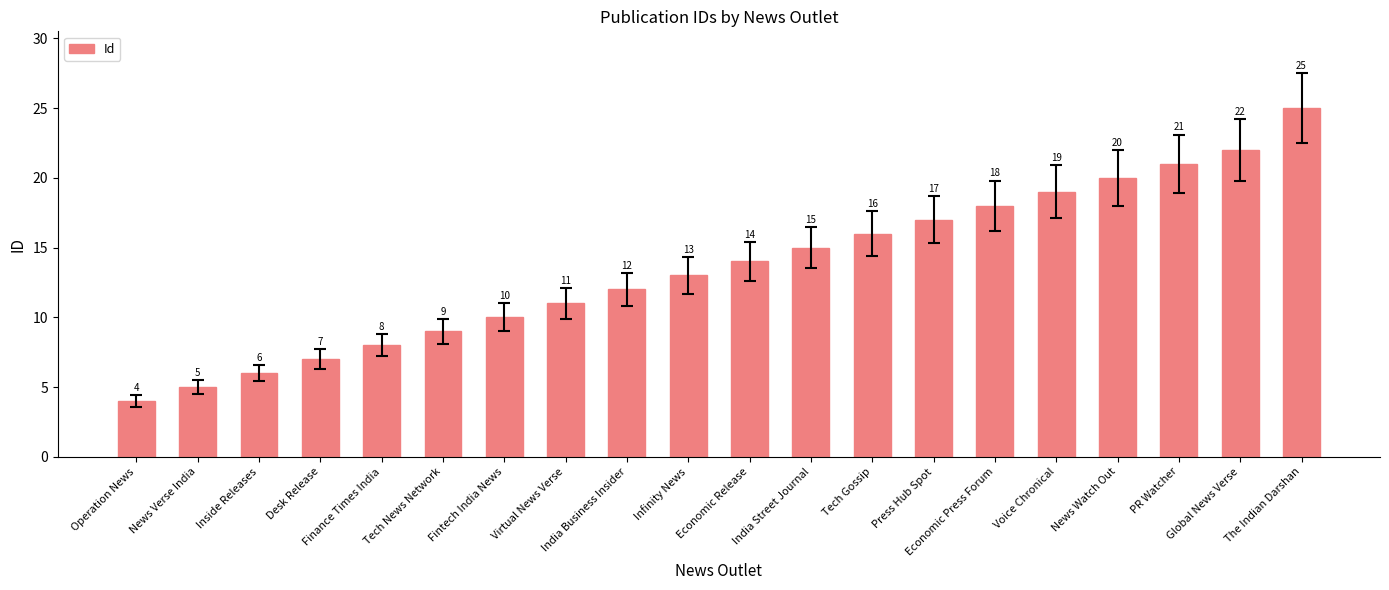

What position from the left is Tech Gossip?

13